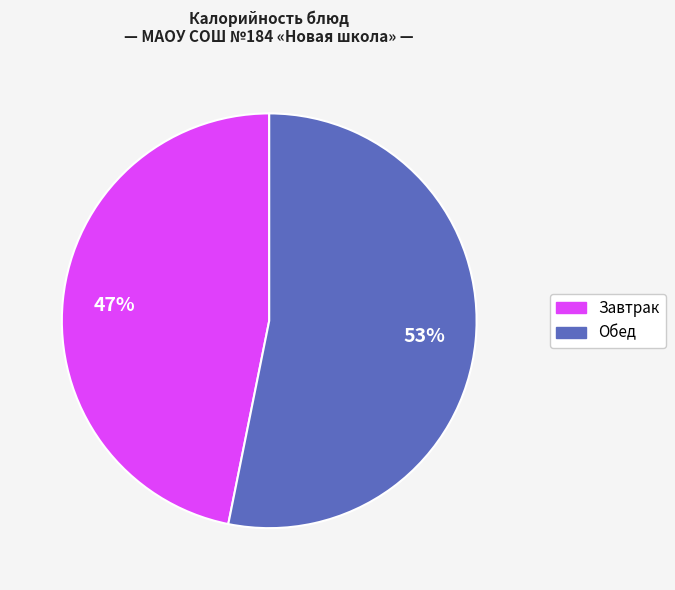

Is there a majority slice in this chart?

Yes